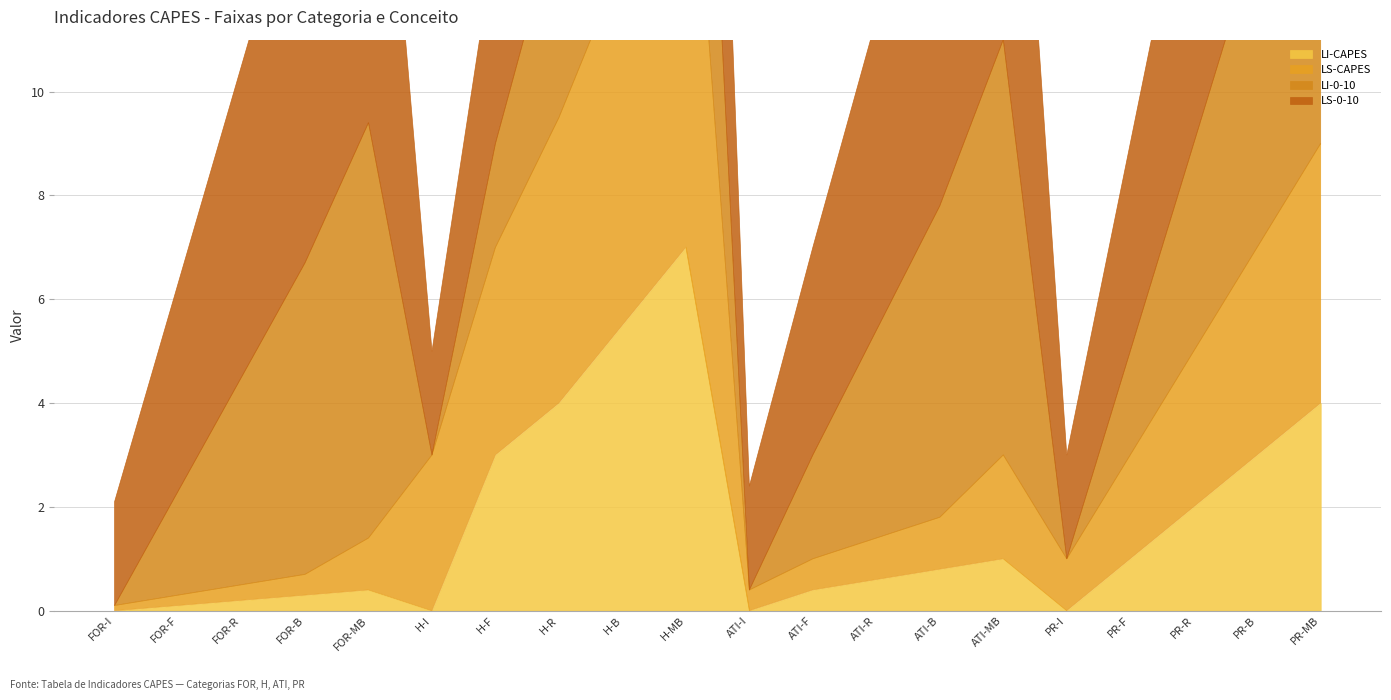

At which category does LS-0-10 reach its first local valley?

H-I